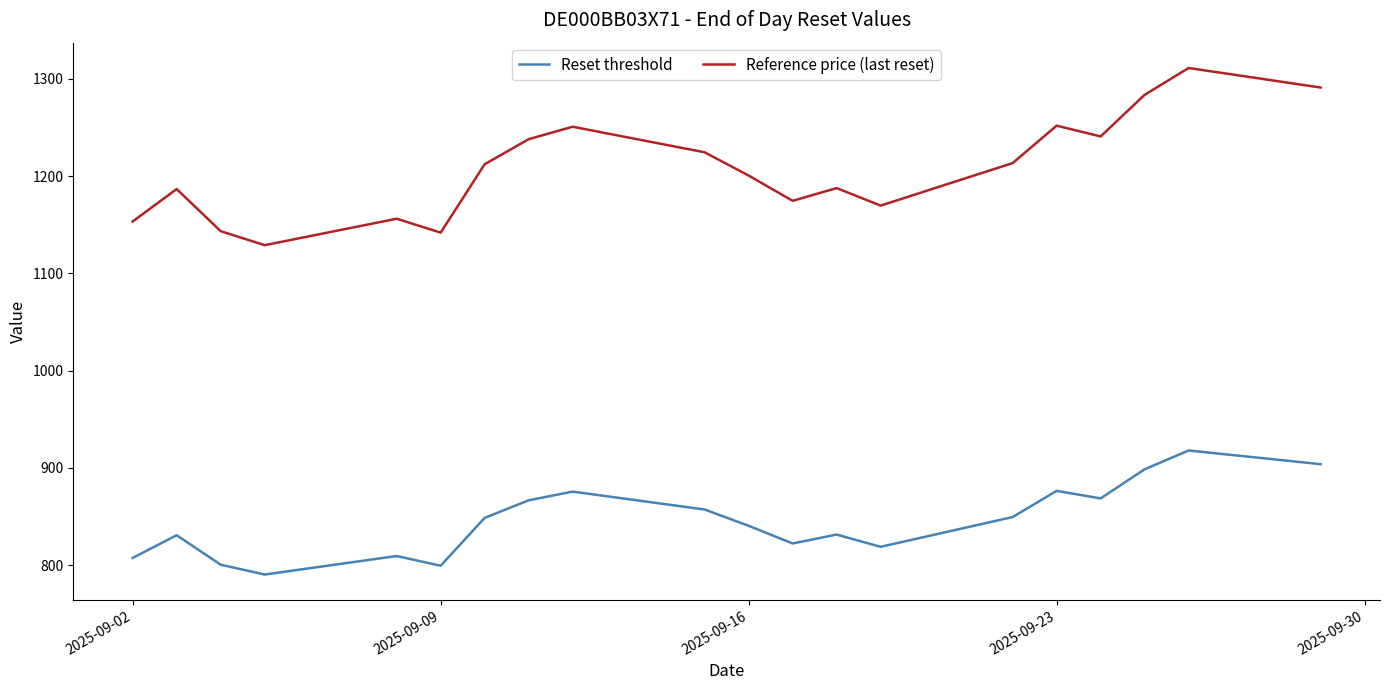

What is the minimum value shown in the chart?

790.2